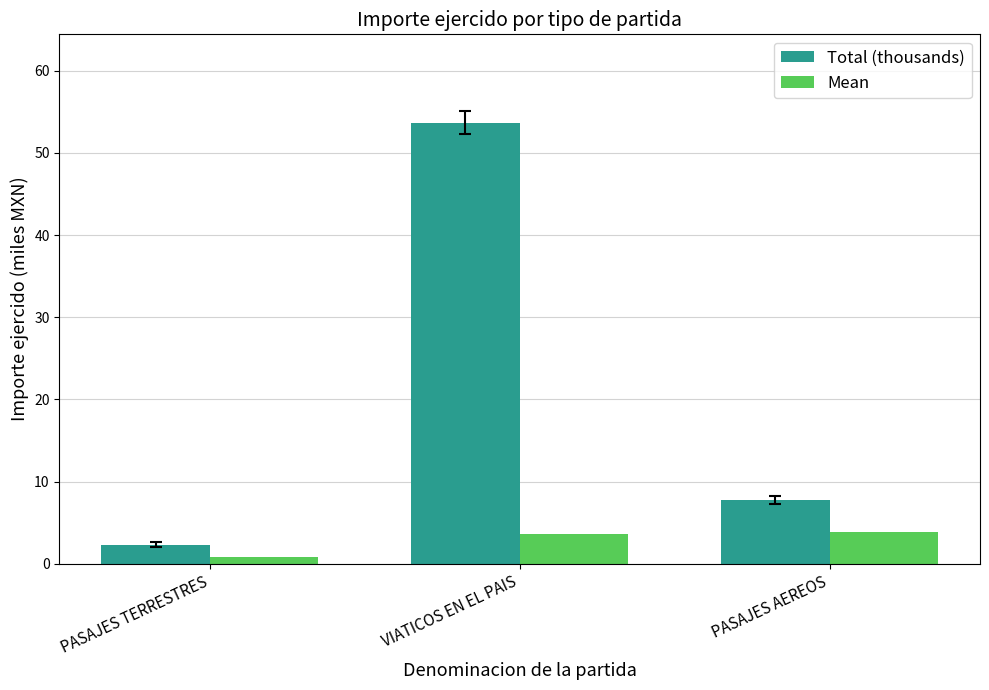

What is the value of the Mean bar at the 3rd from the left?

3.9